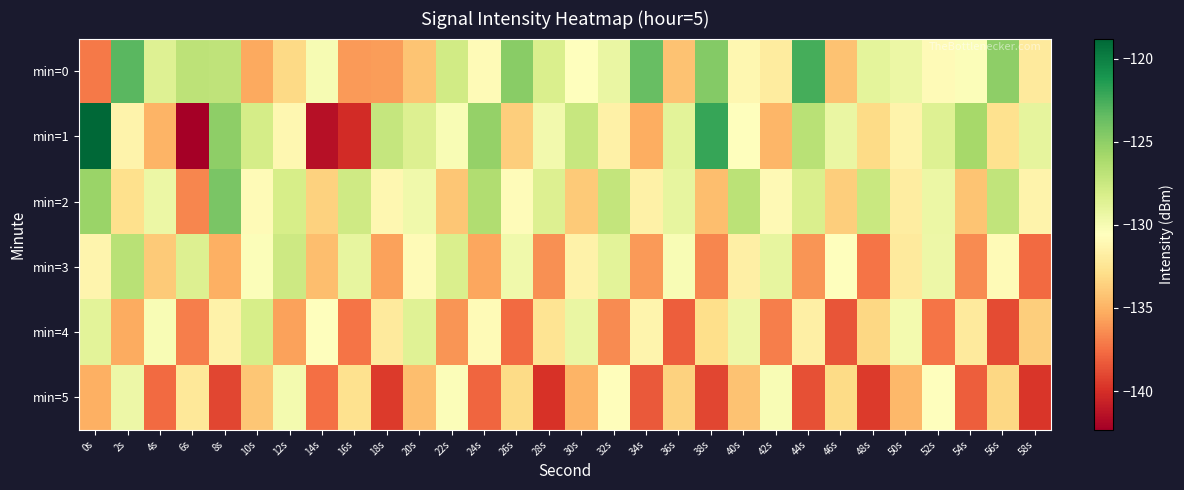

Count the number of data series in this chart.

6